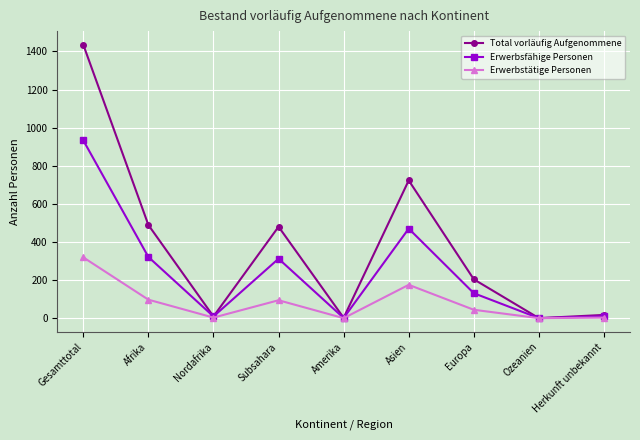

The Total vorläufig Aufgenommene series shows 290 at Afrika. True or false?

False